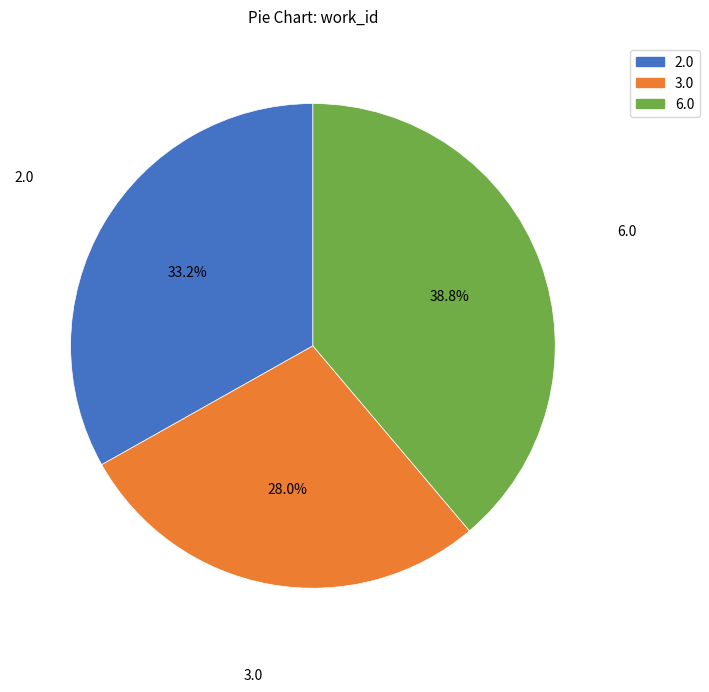

Does any single category account for the majority?

No